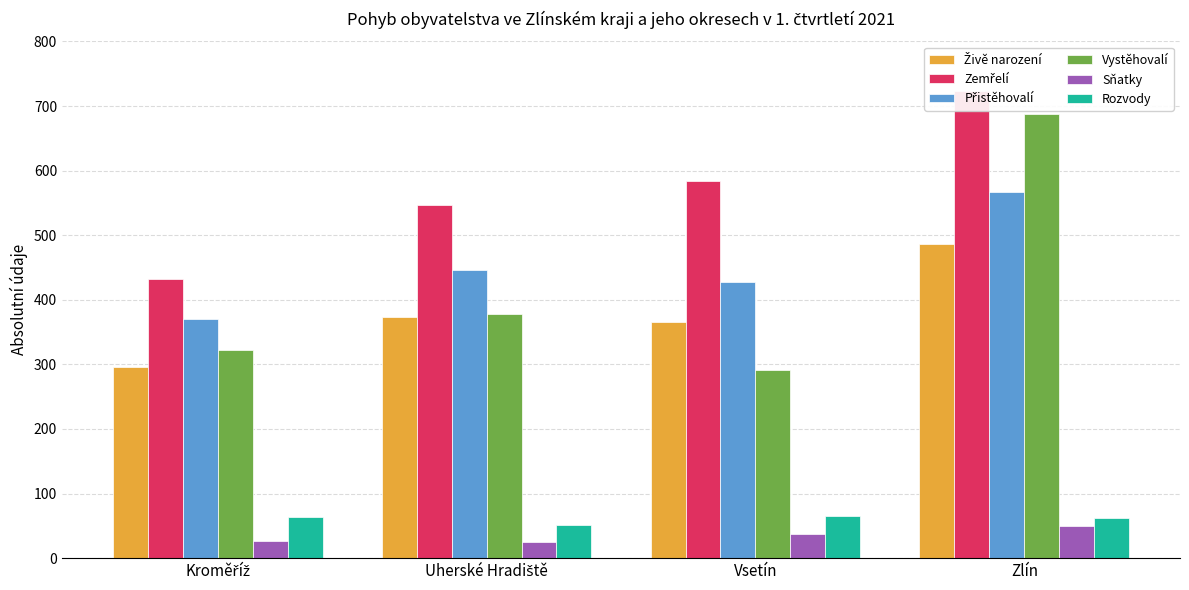

What is the greatest value displayed?

723